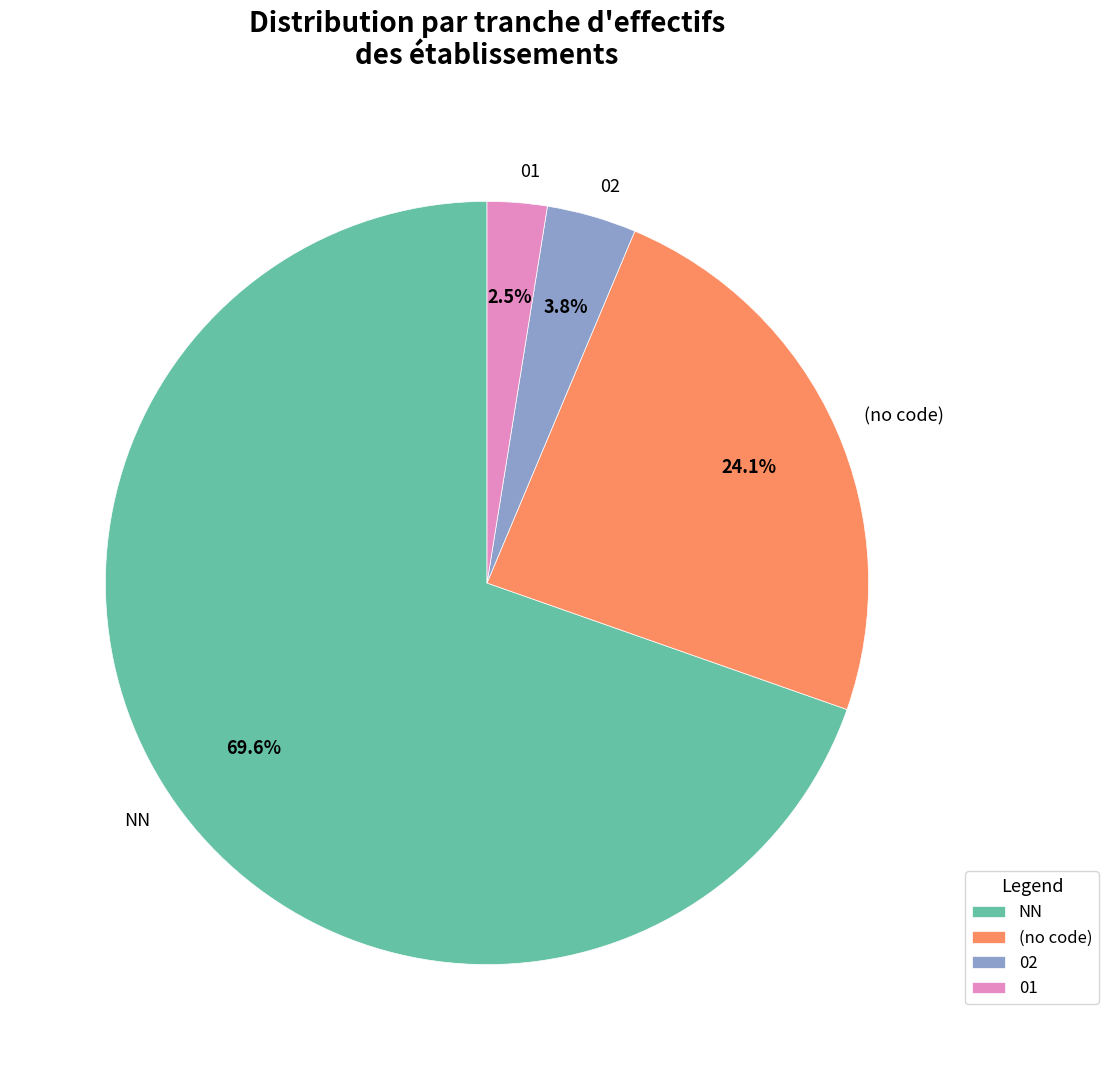

Count the number of slices in the pie.

4